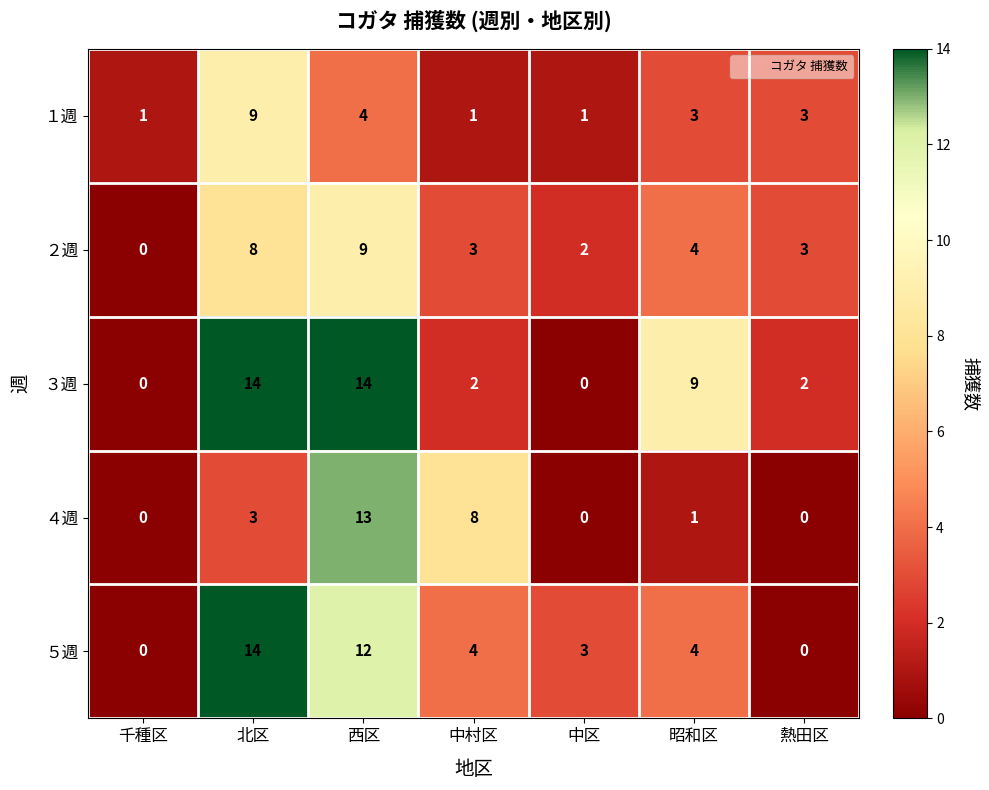

Which series changed the most between 千種区 and 西区?

３週